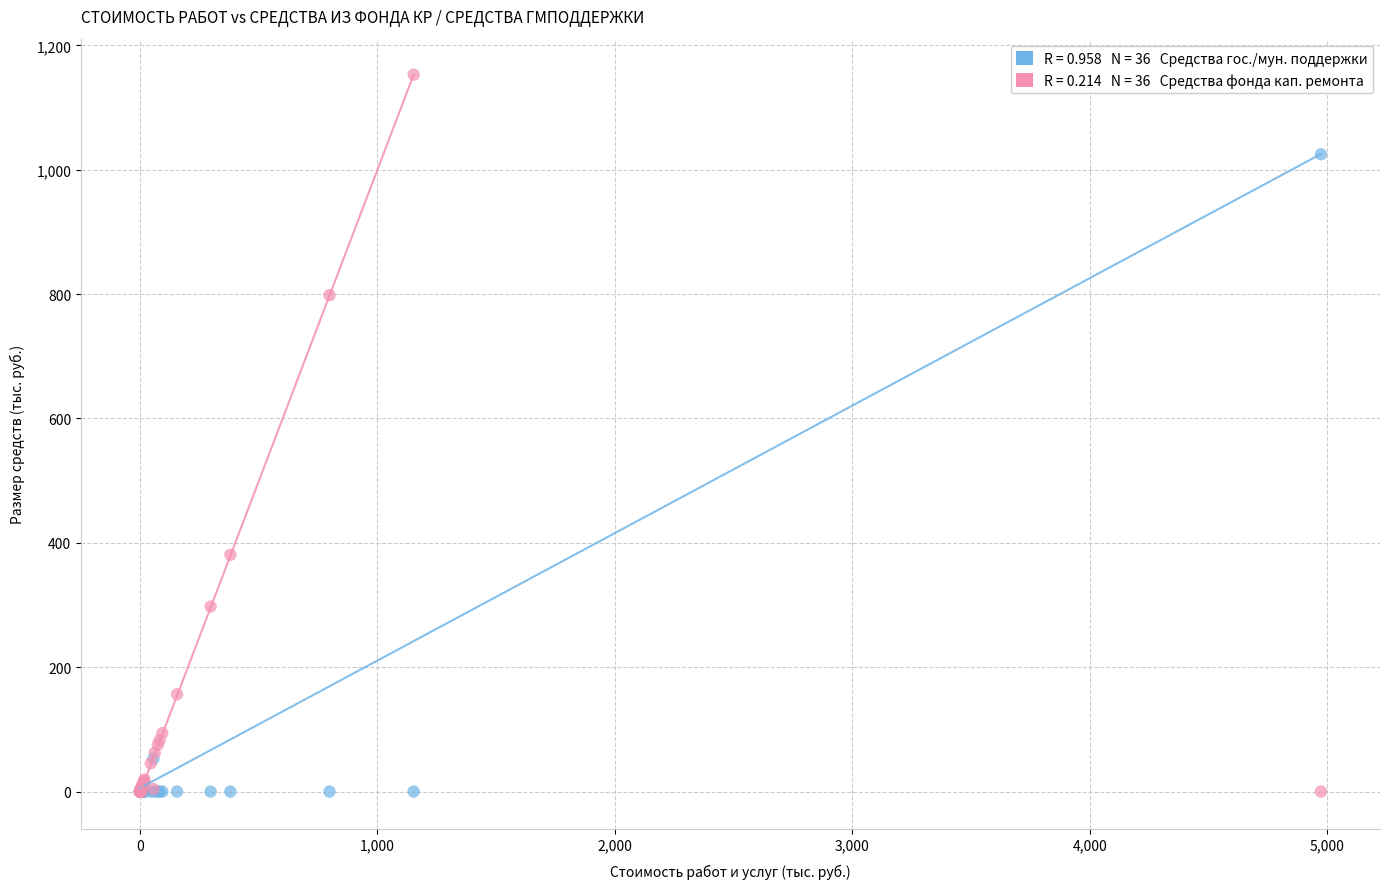

Across all series, what Y value is closest to 576?

380.7